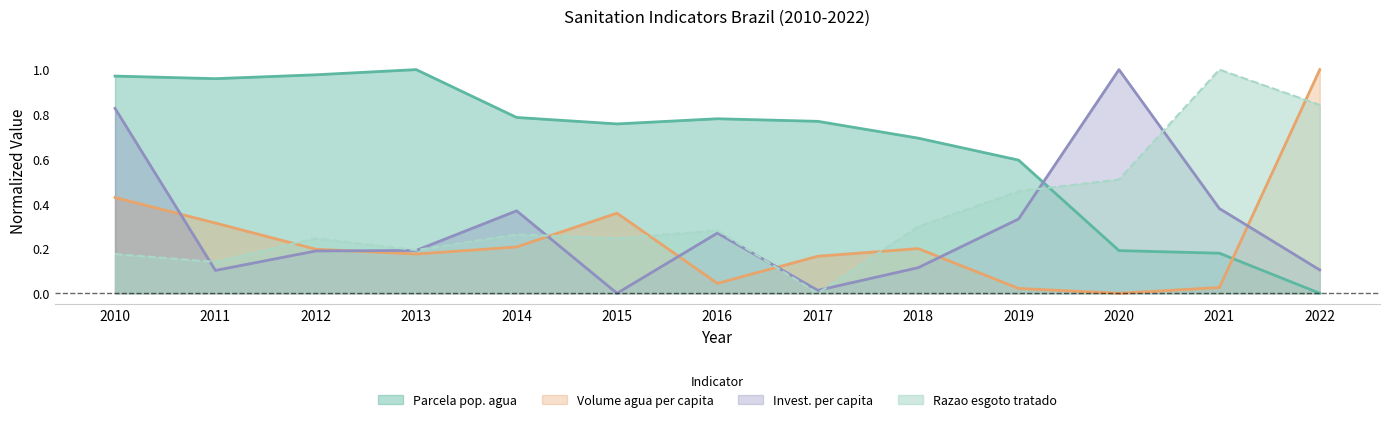

What is the difference between the highest and lowest values at 2021?

1.0